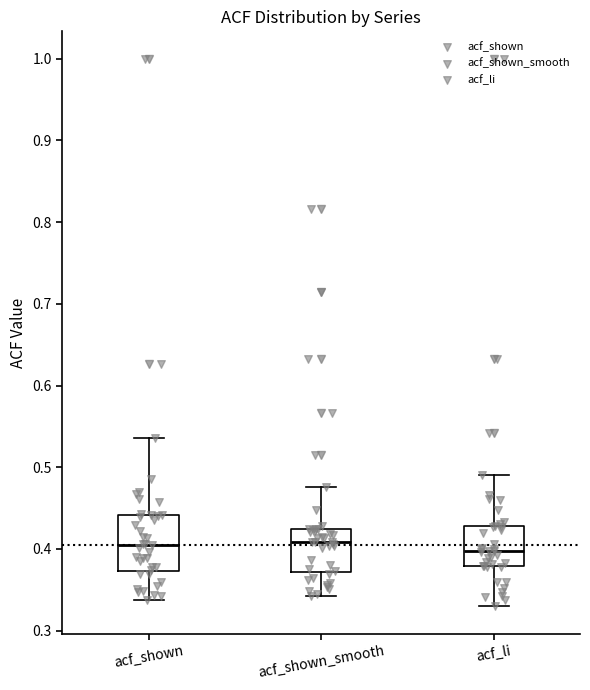

Comparing the boxes themselves (not the whiskers), which one is the tallest?

acf_shown